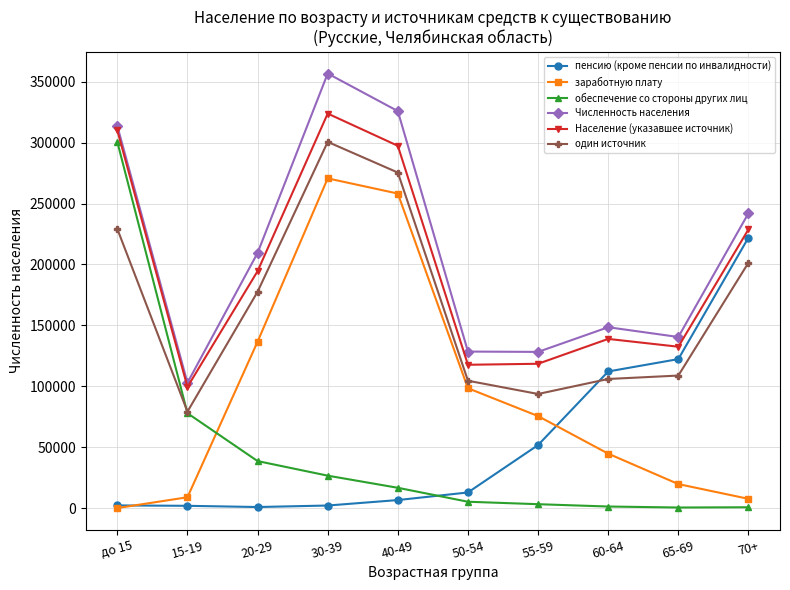

How many interior local peaks does the заработную плату series have?

1